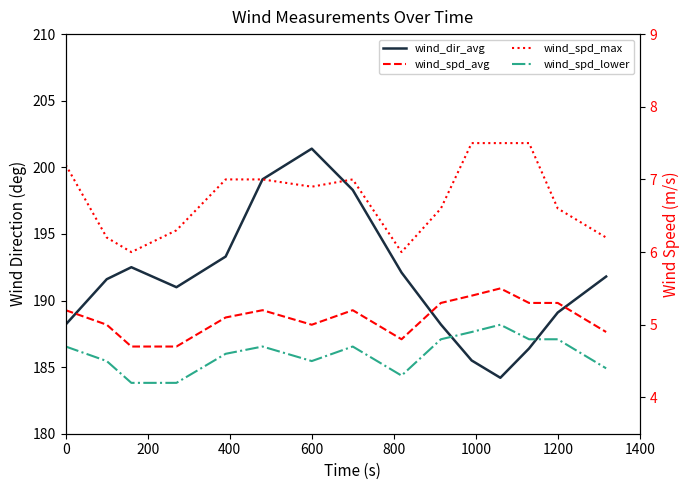

Which series has the largest total across all categories?

wind_dir_avg